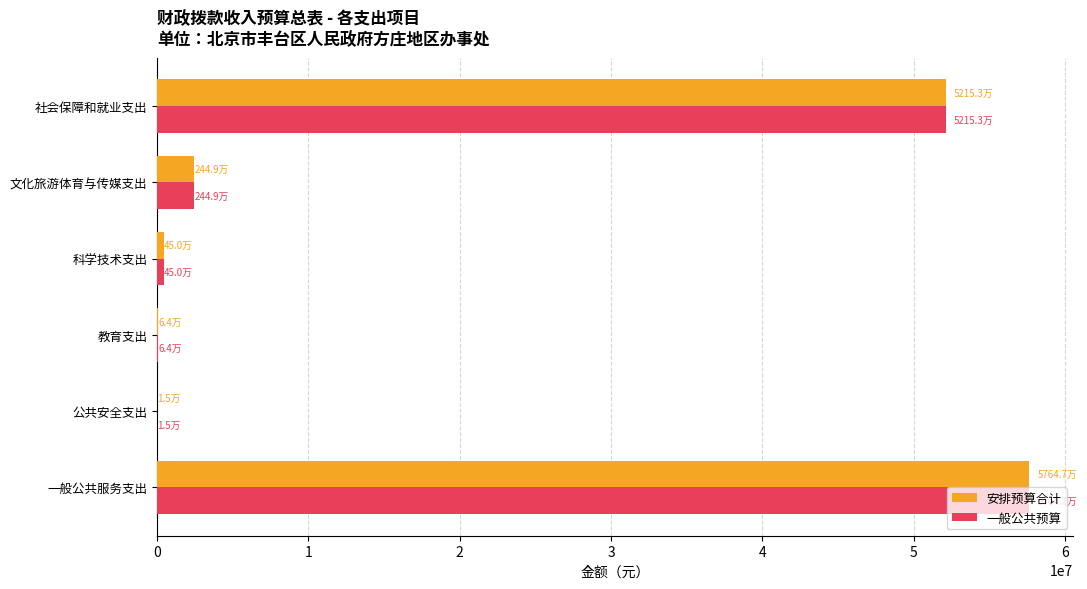

True or false: 安排预算合计 has a value of 52153421.0 at 社会保障和就业支出.

True